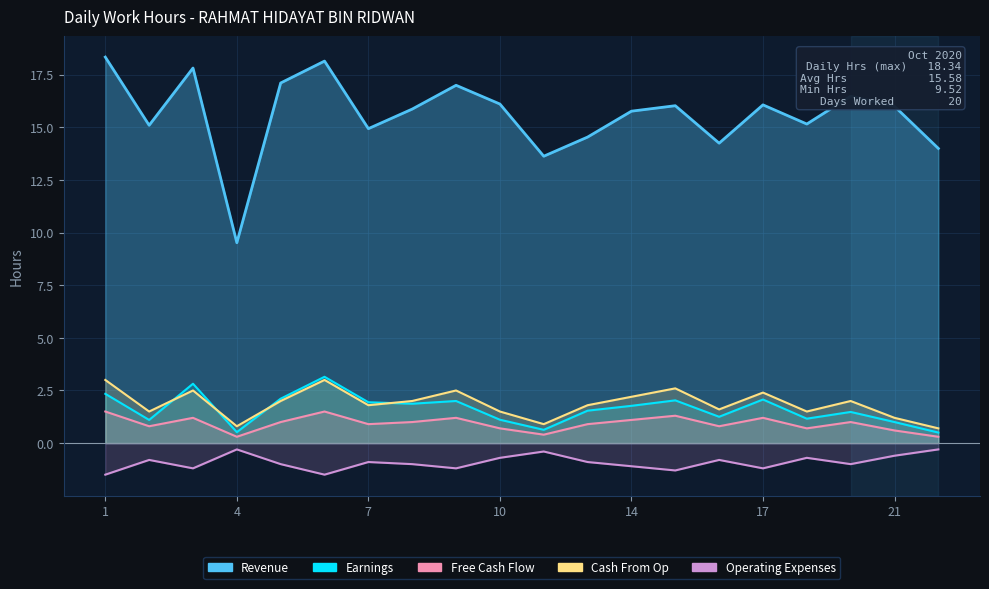

How many series are shown in this chart?

4